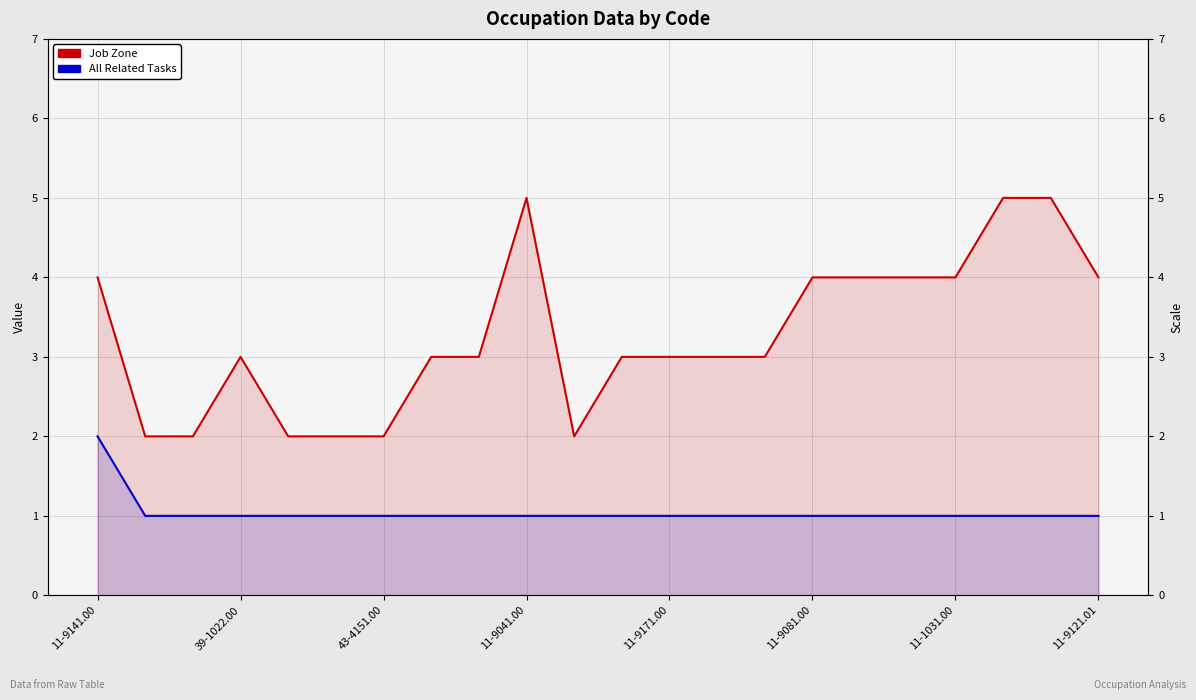

What is the average value of the Job Zone series?

3